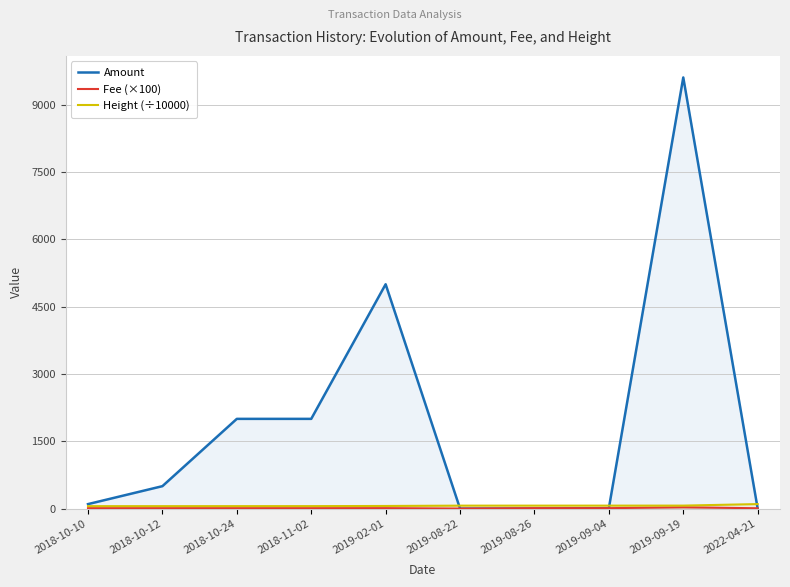

How many lines are shown in the chart?

3